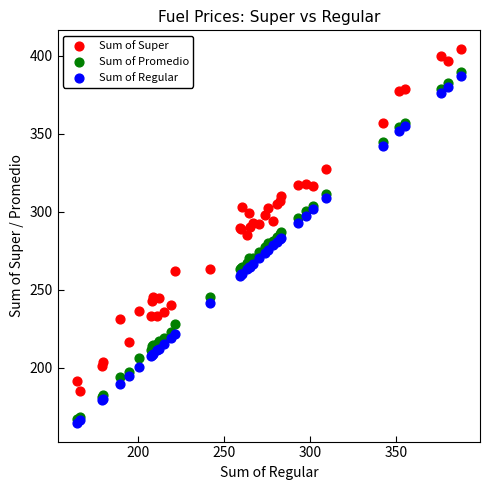

What are all the series names shown in the legend?

Sum of Super, Sum of Promedio, Sum of Regular